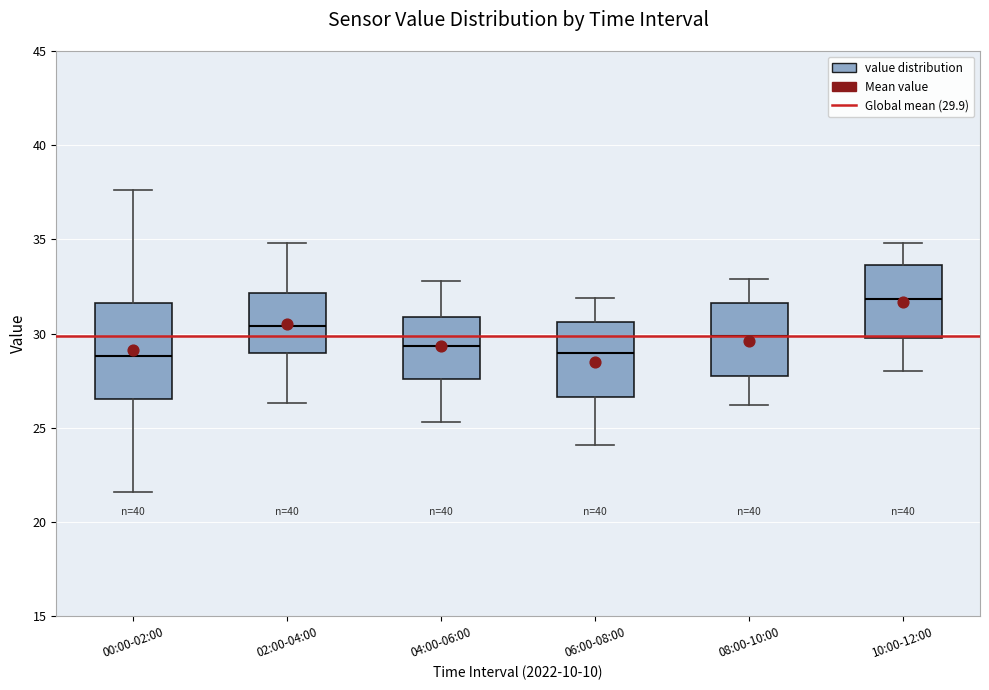

Which box is the tallest, from its lower edge to its upper edge?

00:00-02:00